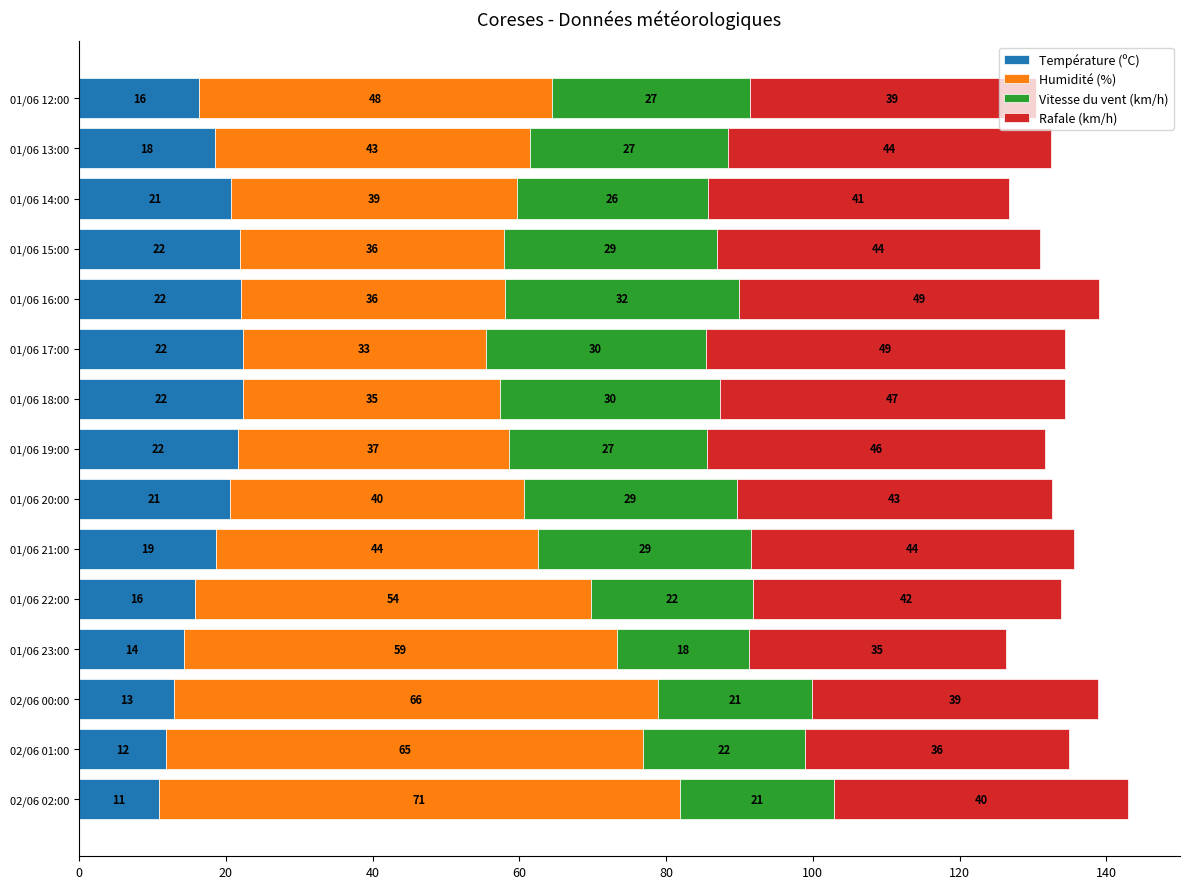

Which category has the lowest value in the Température (ºC) series?

02/06 02:00